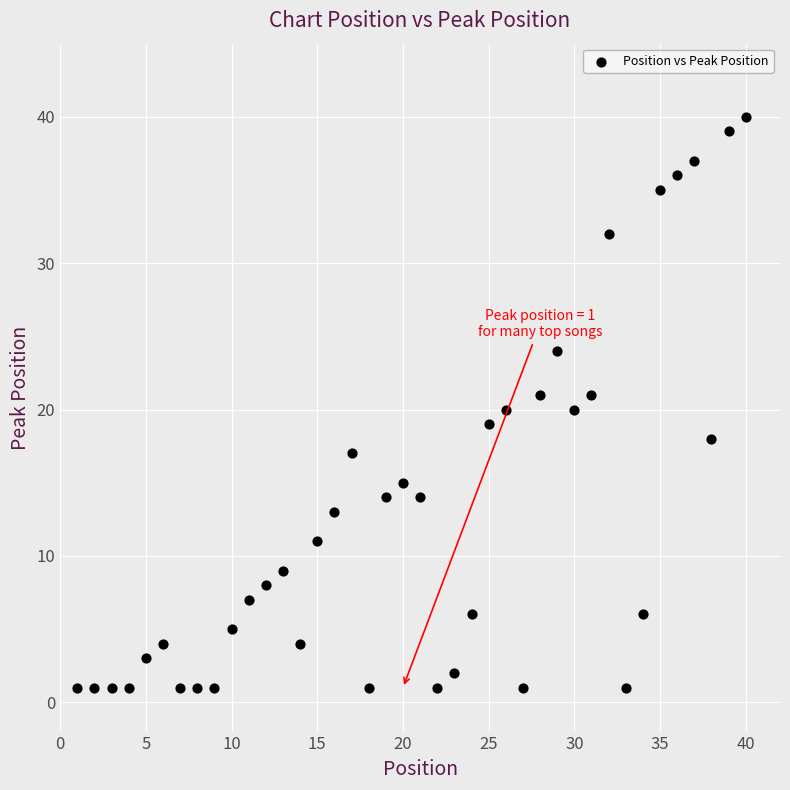

What is the range of X values (max minus min)?

39